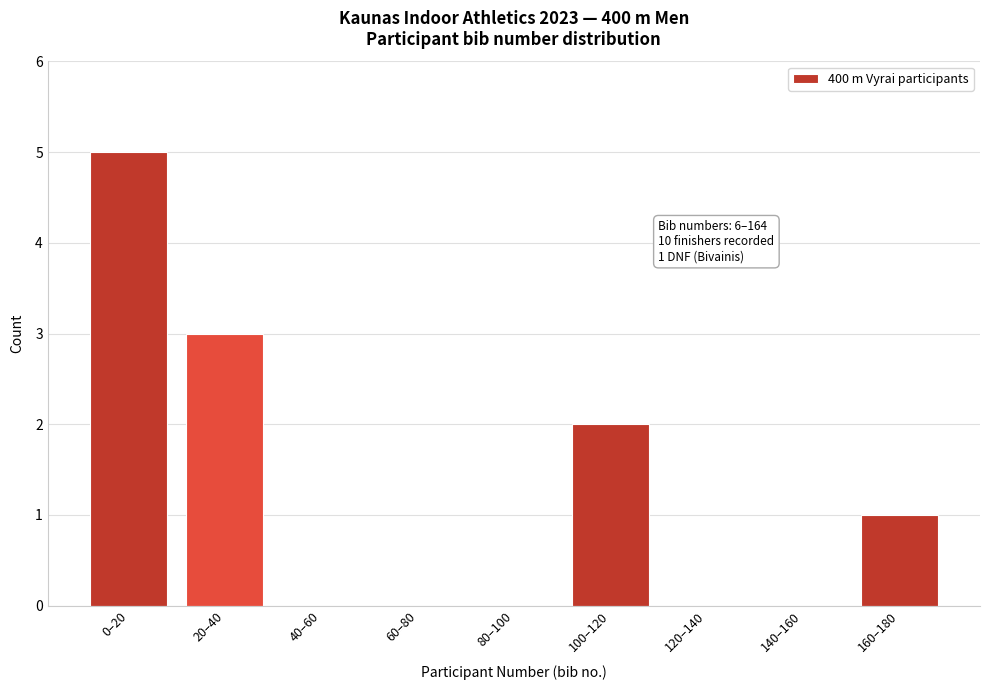

Reading left to right, extract all data points from this chart.

0–20=5	20–40=3	40–60=0	60–80=0	80–100=0	100–120=2	120–140=0	140–160=0	160–180=1